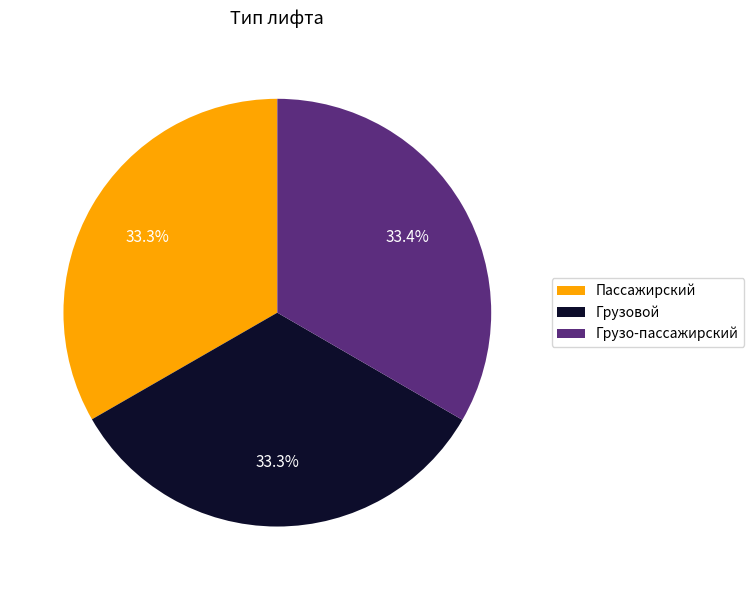

Is the sum of Грузовой and Грузо-пассажирский greater than half?

Yes